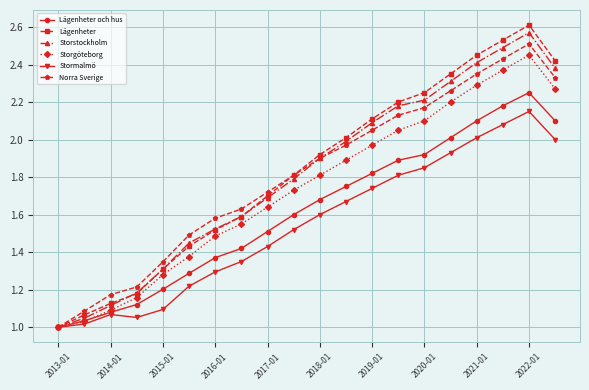

Which series has the largest range (max minus min)?

Lägenheter